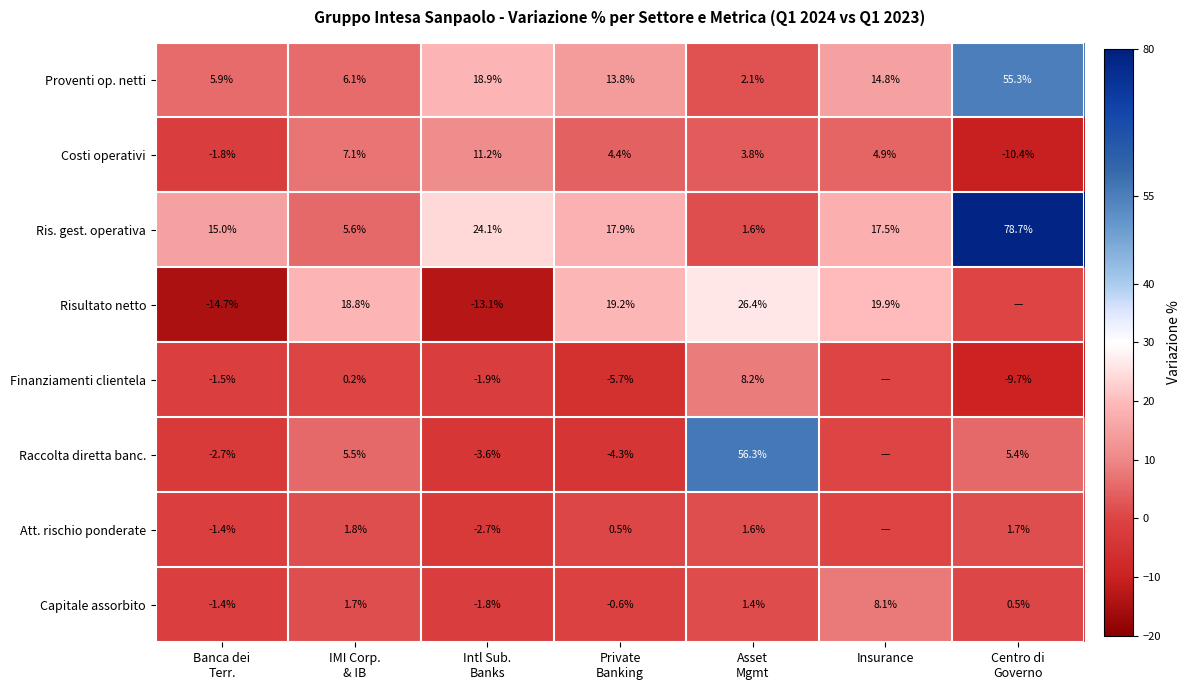

How many data points in Ris. gest. operativa are less than 17?

3